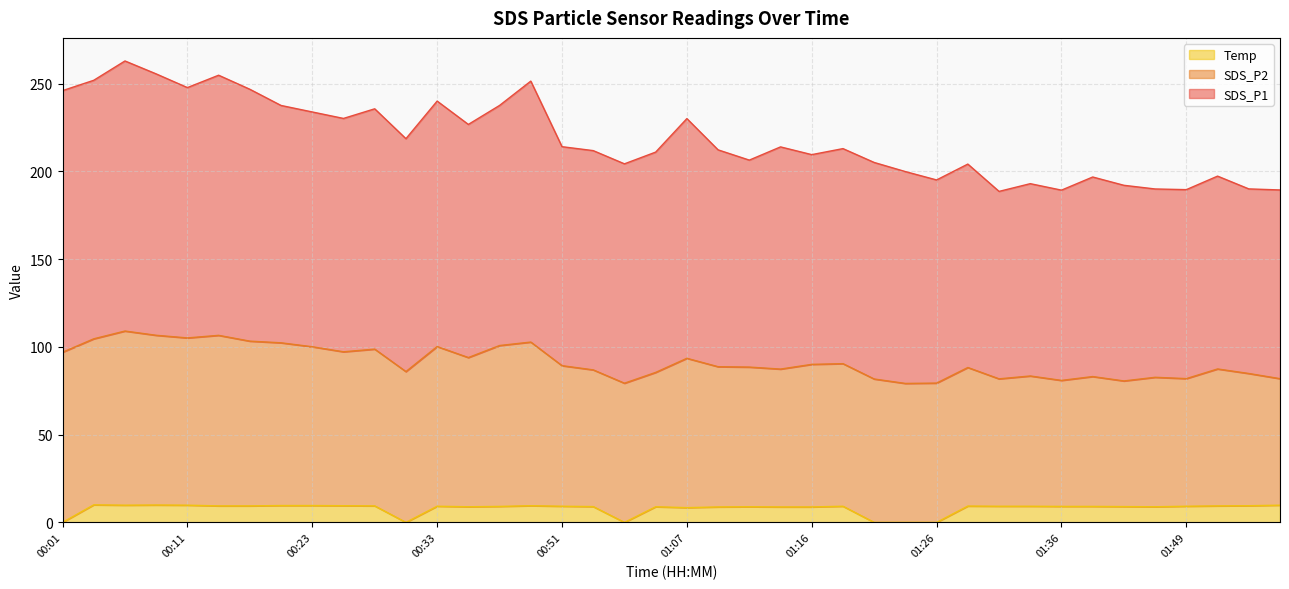

What is the difference between the maximum and minimum values in the SDS_P1 series?

74.3